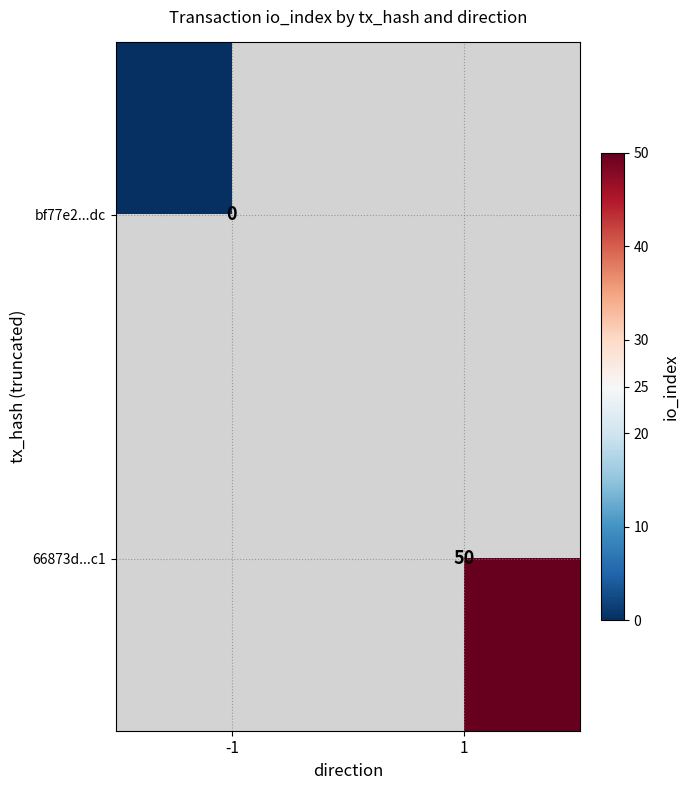

The 66873d...c1 series shows 50 at 1. True or false?

True